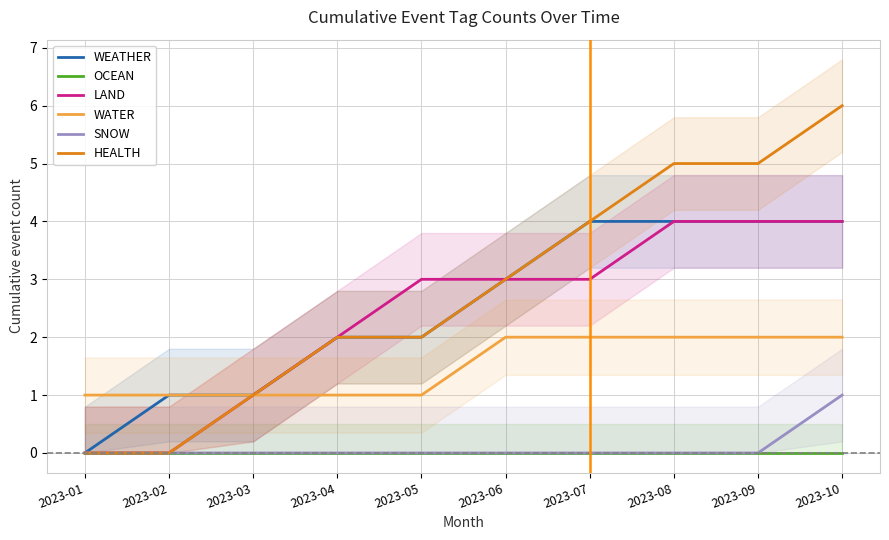

Reading left to right, extract all data points from this chart.

WEATHER: 2023-01=0	2023-02=1	2023-03=1	2023-04=2	2023-05=2	2023-06=3	2023-07=4	2023-08=4	2023-09=4	2023-10=4
OCEAN: 2023-01=0	2023-02=0	2023-03=0	2023-04=0	2023-05=0	2023-06=0	2023-07=0	2023-08=0	2023-09=0	2023-10=0
LAND: 2023-01=0	2023-02=0	2023-03=1	2023-04=2	2023-05=3	2023-06=3	2023-07=3	2023-08=4	2023-09=4	2023-10=4
WATER: 2023-01=1	2023-02=1	2023-03=1	2023-04=1	2023-05=1	2023-06=2	2023-07=2	2023-08=2	2023-09=2	2023-10=2
SNOW: 2023-01=0	2023-02=0	2023-03=0	2023-04=0	2023-05=0	2023-06=0	2023-07=0	2023-08=0	2023-09=0	2023-10=1
HEALTH: 2023-01=0	2023-02=0	2023-03=1	2023-04=2	2023-05=2	2023-06=3	2023-07=4	2023-08=5	2023-09=5	2023-10=6